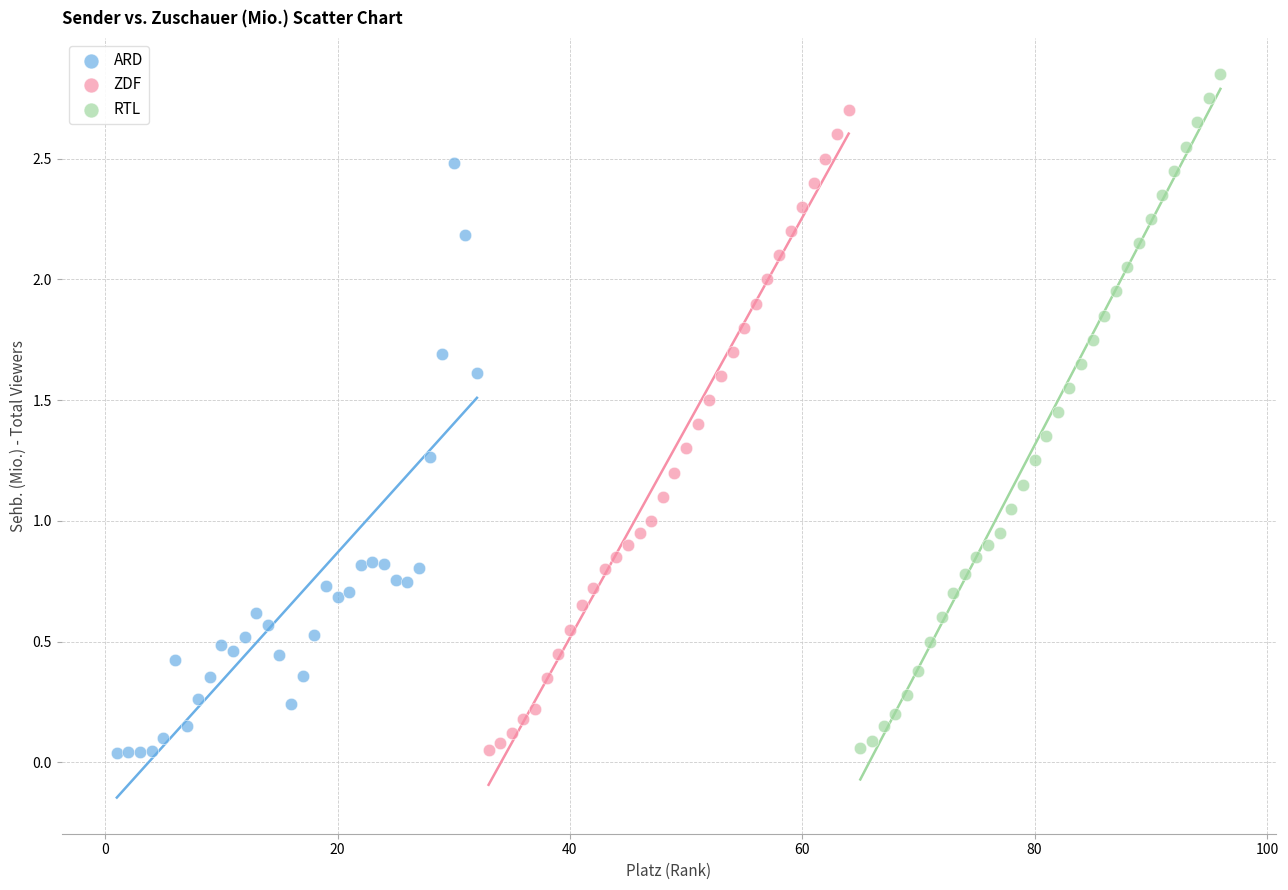

Which series contains the highest Y value?

RTL